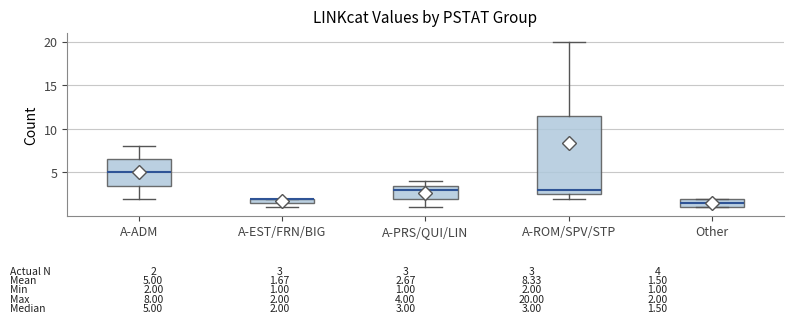

Comparing the boxes themselves (not the whiskers), which one is the tallest?

A-ROM/SPV/STP